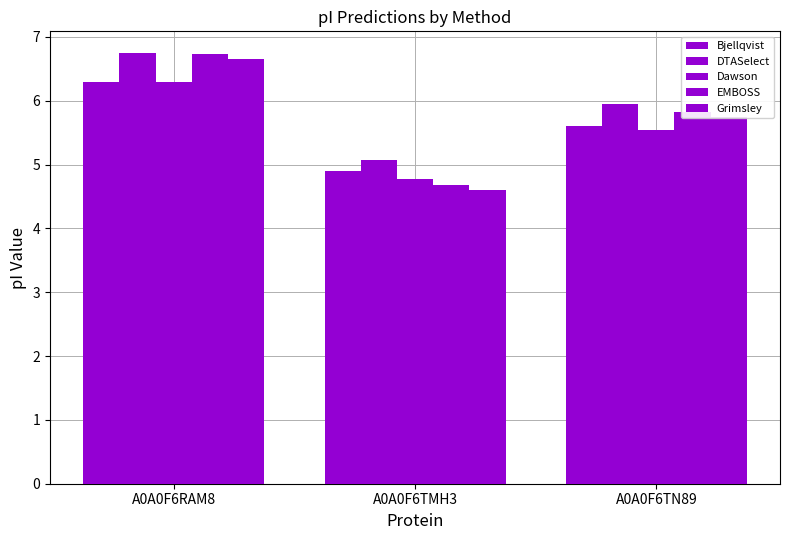

Which has a higher value, A0A0F6TMH3 or A0A0F6TN89?

A0A0F6TN89